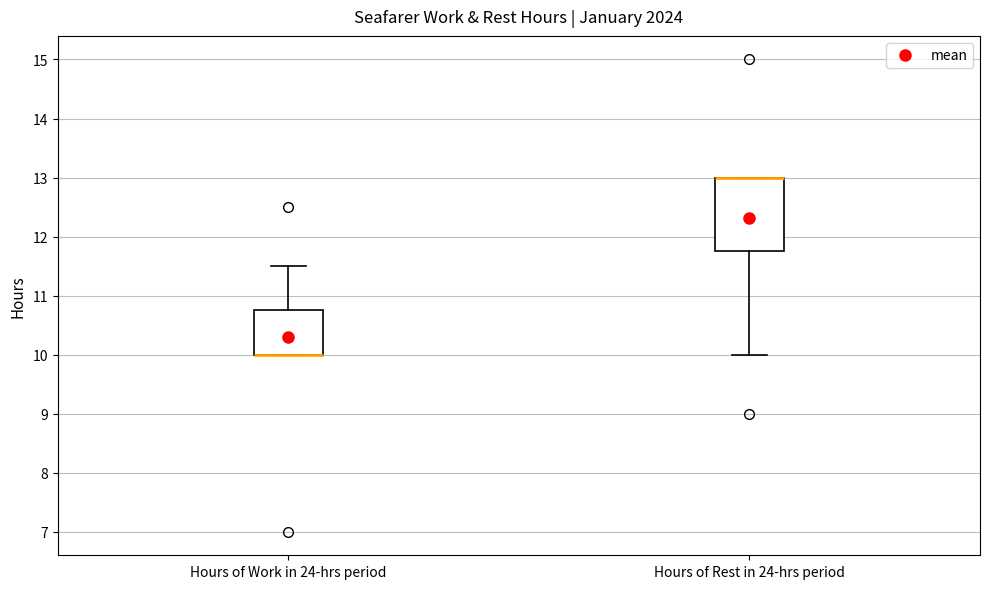

Reading left to right, read every box against the y-axis: the position of its median line, the range the box covers, and the ends of its whiskers. The values are not printed on the chart, so give them approximately, as read against the axis.

Hours of Work in 24-hrs period: median 10.0 (drawn on the box's lower edge), box 10.0 to 10.8, whiskers 10.0 to 11.5
Hours of Rest in 24-hrs period: median 13.0 (drawn on the box's upper edge), box 11.8 to 13.0, whiskers 10.0 to 13.0